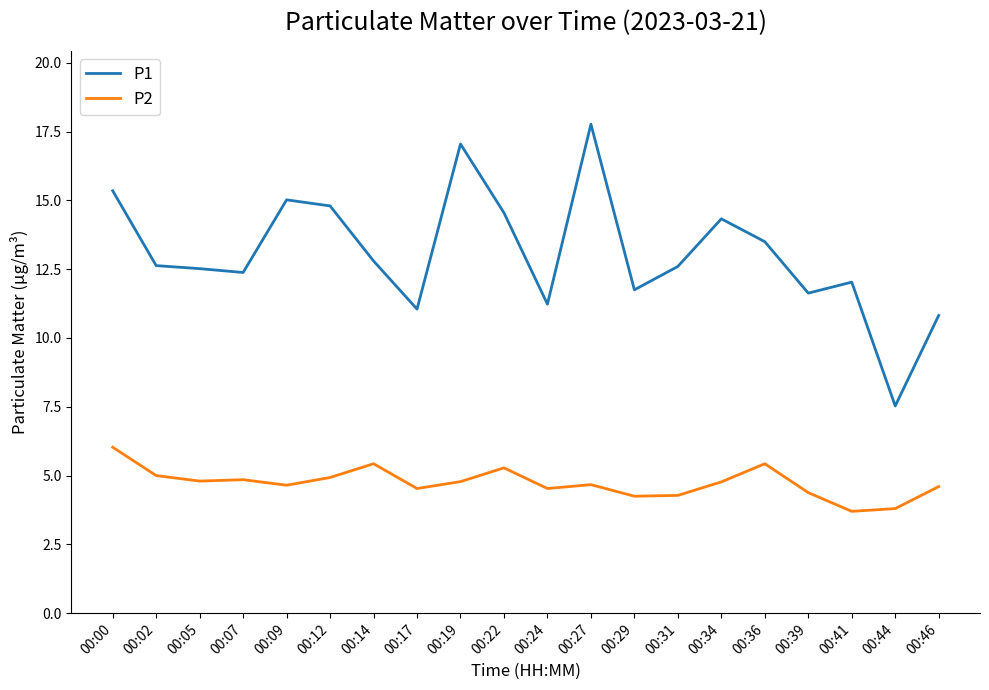

Is it true that P2 equals 1.6 at 00:12?

False